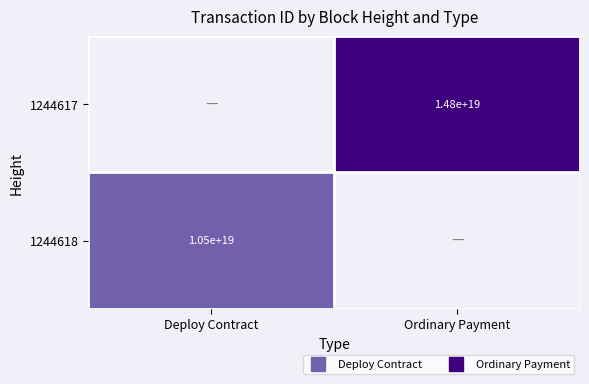

True or false: 1244618 has a value of 0 at Ordinary Payment.

True